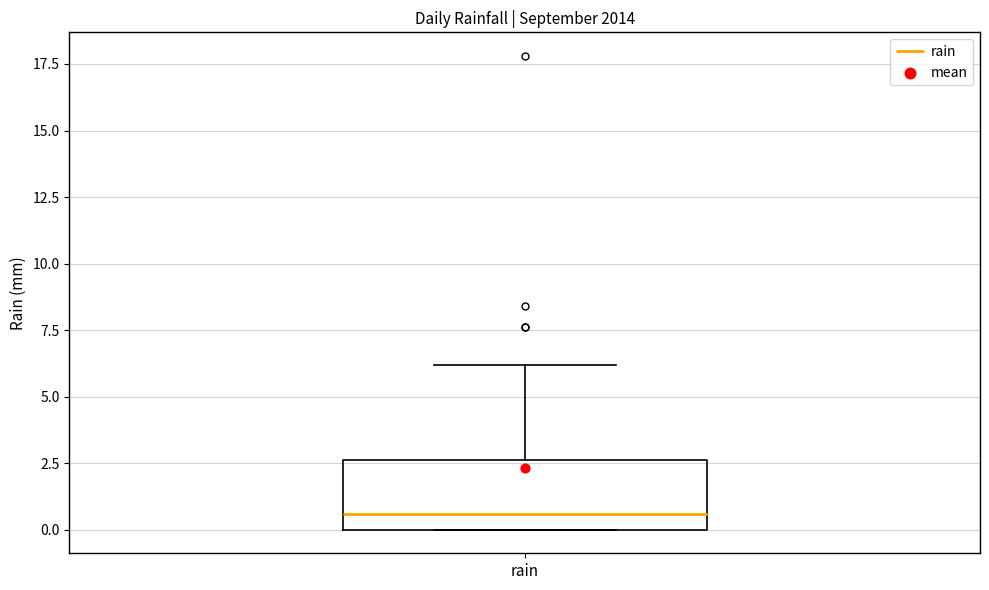

Where is the lower edge of the box for rain on the y-axis? The values are not printed on the chart, so give them approximately, as read against the axis.

0.0